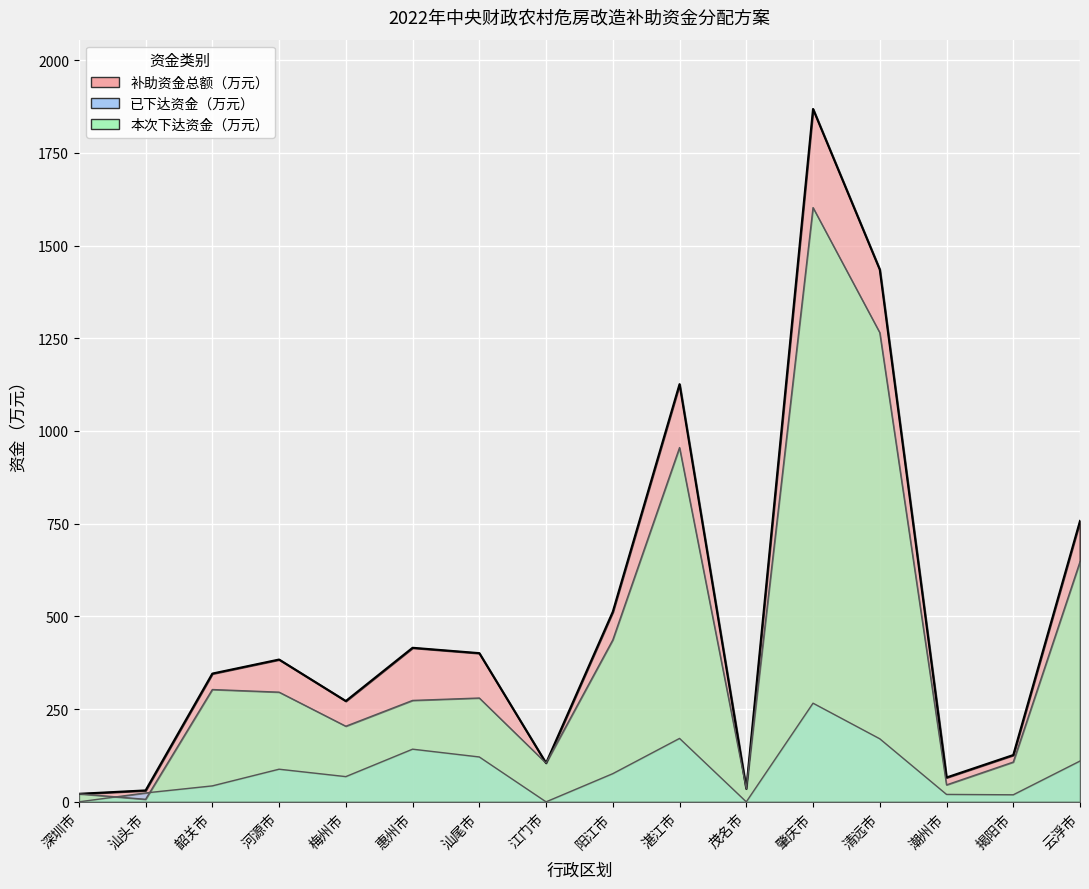

Which series has the largest total across all categories?

补助资金总额（万元）